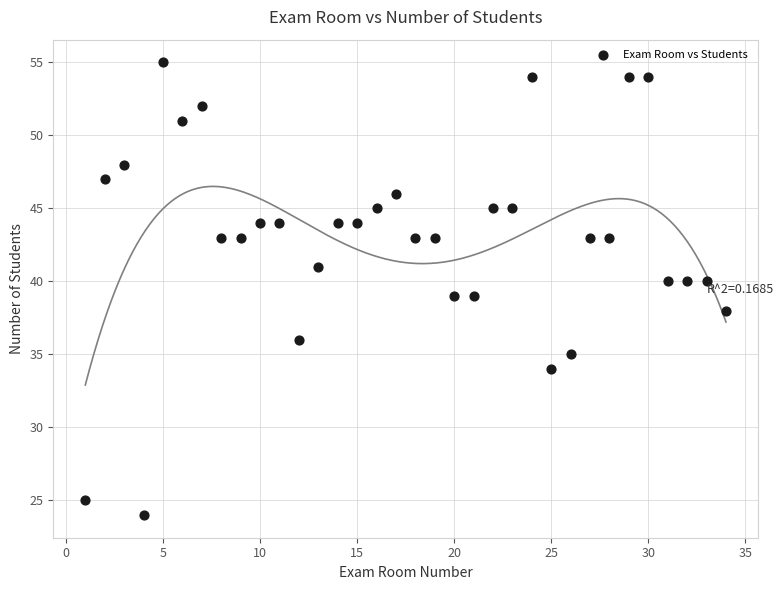

What is the range of X values (max minus min)?

33